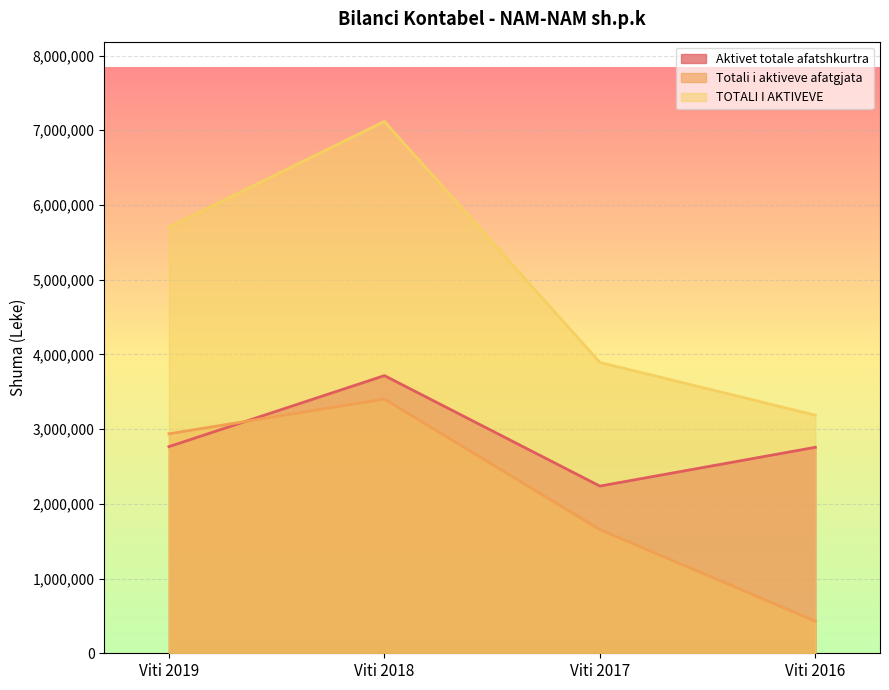

Count the number of data series in this chart.

3